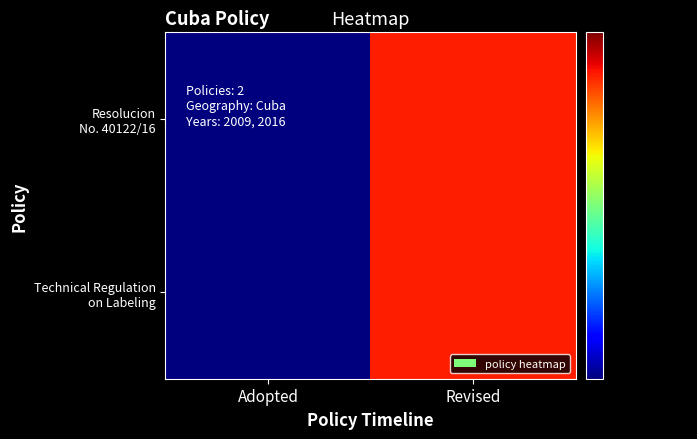

Between Adopted and Revised, which is larger?

Revised